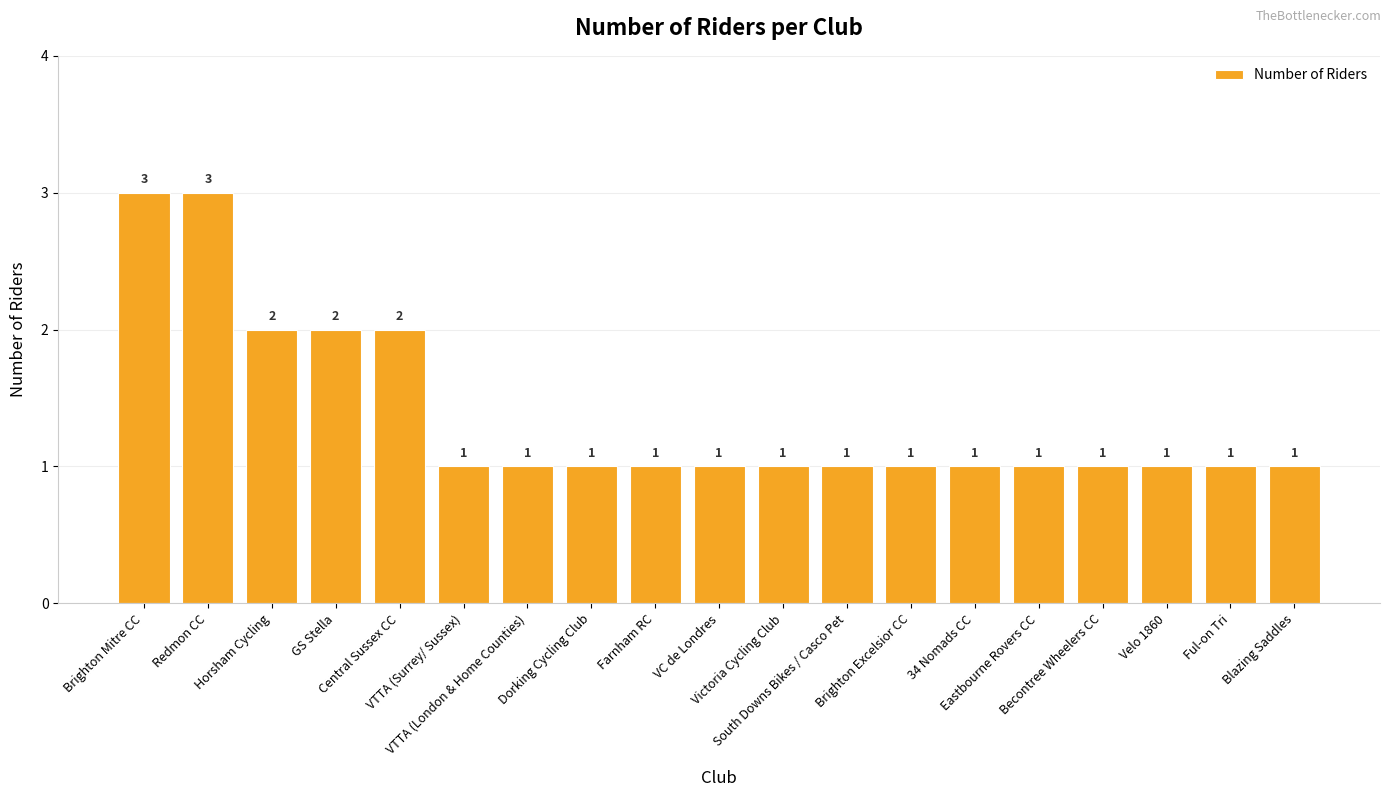

Reading left to right, what are all the values shown in this chart?

Brighton Mitre CC=3	Redmon CC=3	Horsham Cycling=2	GS Stella=2	Central Sussex CC=2	VTTA (Surrey/ Sussex)=1	VTTA (London & Home Counties)=1	Dorking Cycling Club=1	Farnham RC=1	VC de Londres=1	Victoria Cycling Club=1	South Downs Bikes / Casco Pet=1	Brighton Excelsior CC=1	34 Nomads CC=1	Eastbourne Rovers CC=1	Becontree Wheelers CC=1	Velo 1860=1	Ful-on Tri=1	Blazing Saddles=1